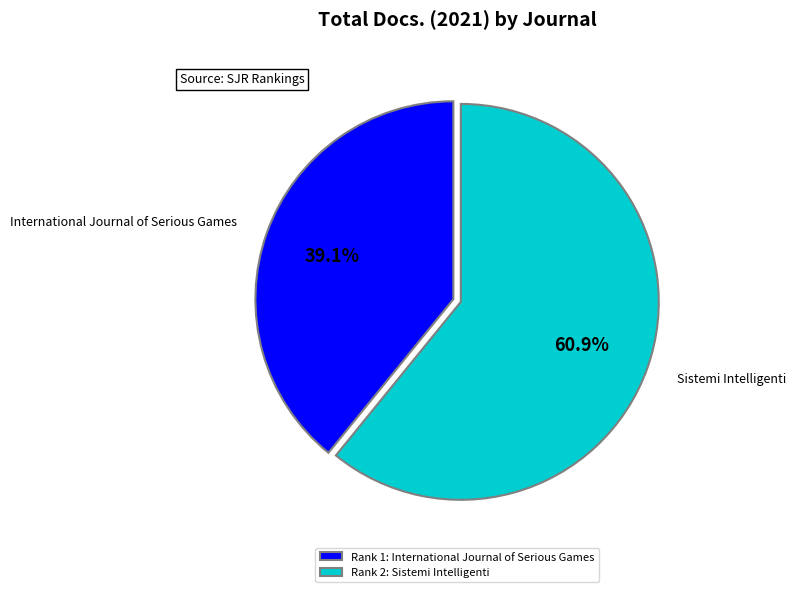

What is the total percentage of Sistemi Intelligenti and International Journal of Serious Games?

100.0%